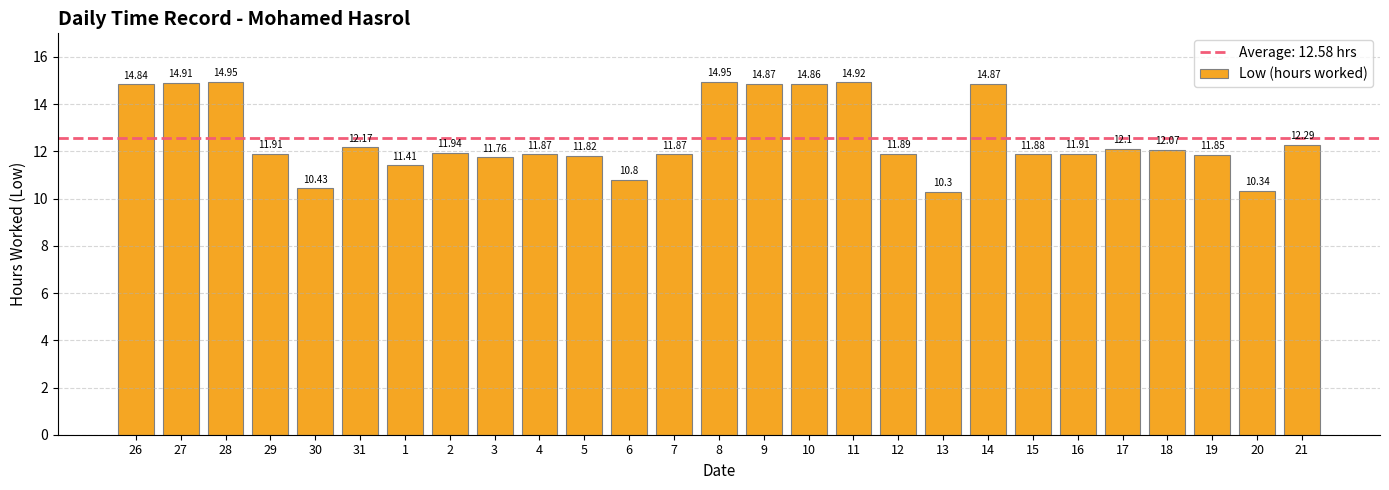

What is the sum of the values at 31 and 4?

24.0